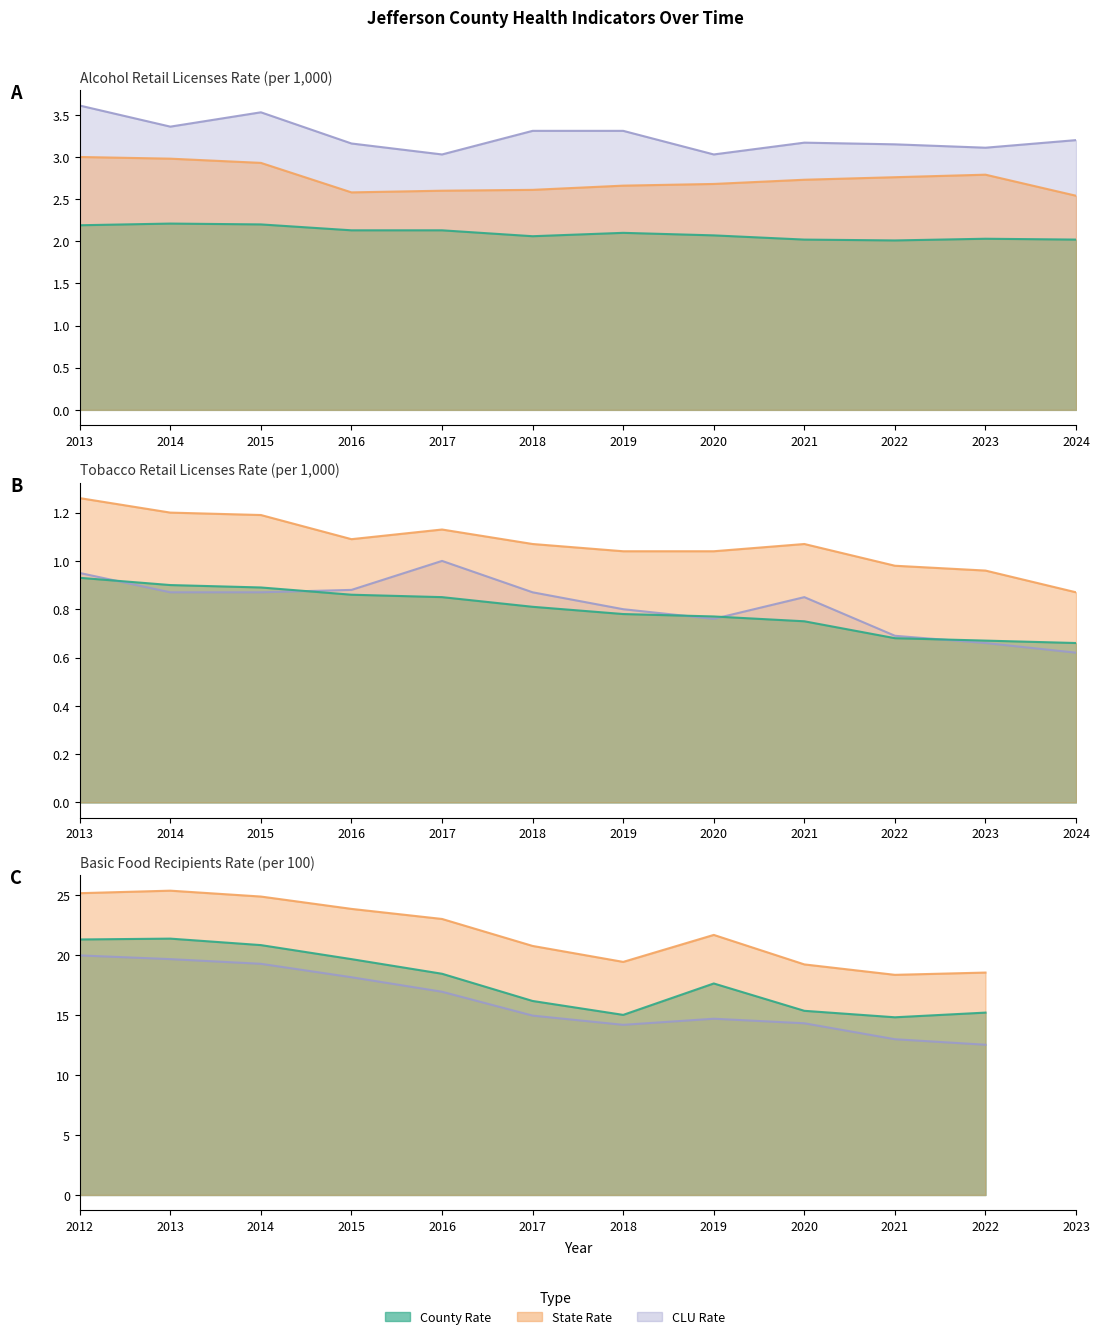

What is the difference between the highest and lowest values at 2017?

0.9